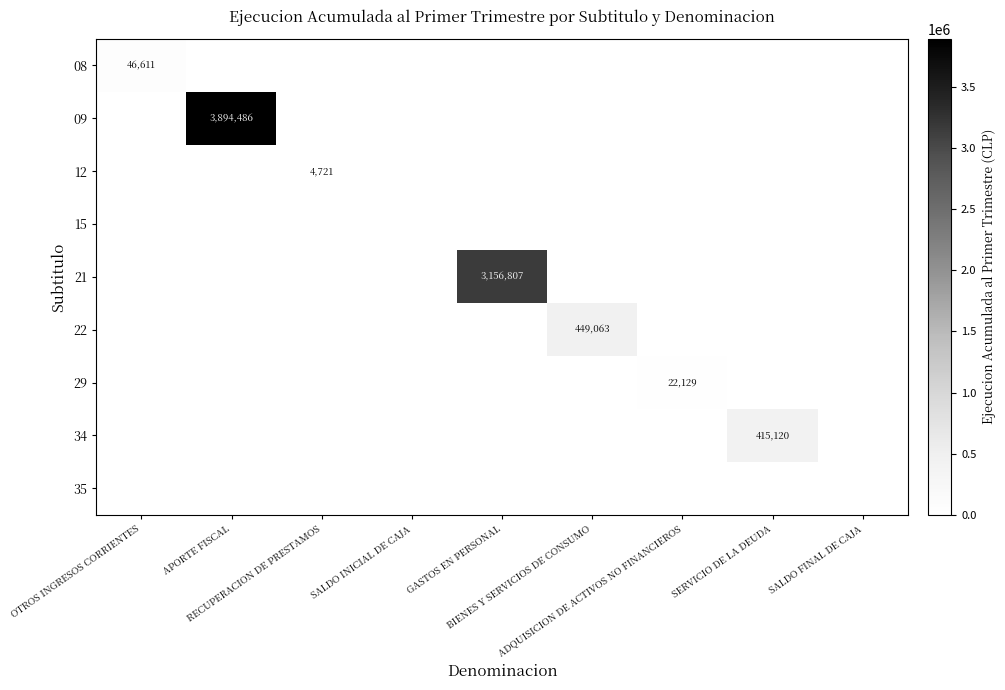

Which has a higher value, APORTE FISCAL or SERVICIO DE LA DEUDA?

APORTE FISCAL